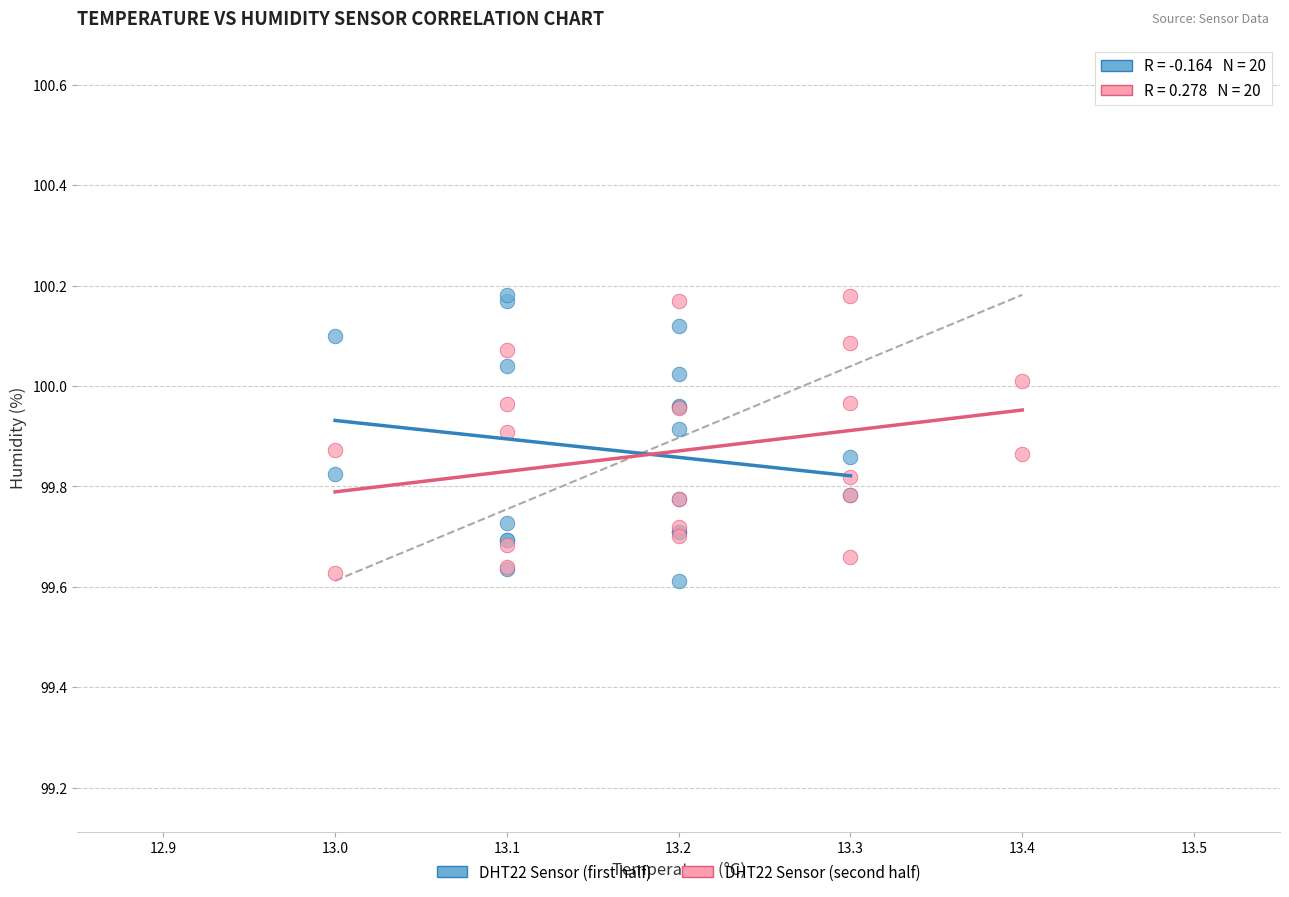

What are all the series names shown in the legend?

DHT22 Sensor (first half), DHT22 Sensor (second half)